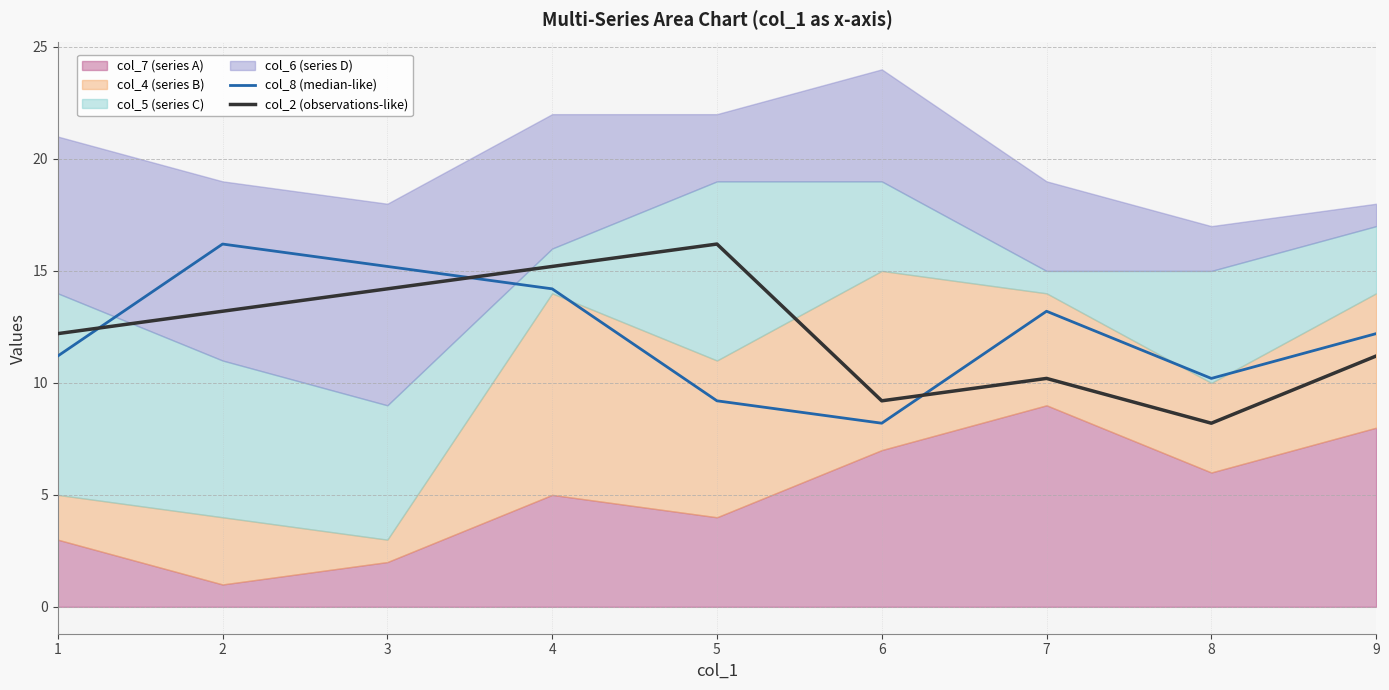

At which category does the chart reach its peak across all series?

2